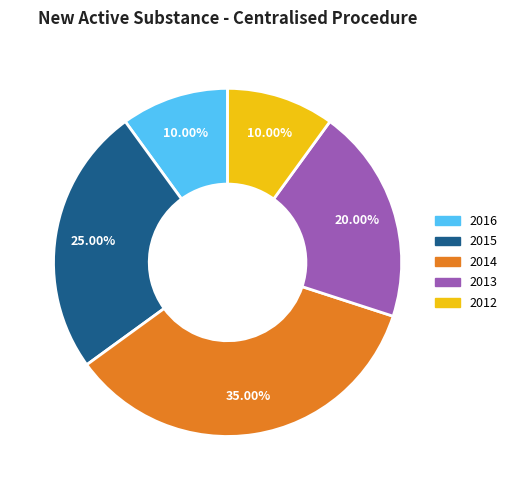

Which category has the biggest portion of the pie?

2014